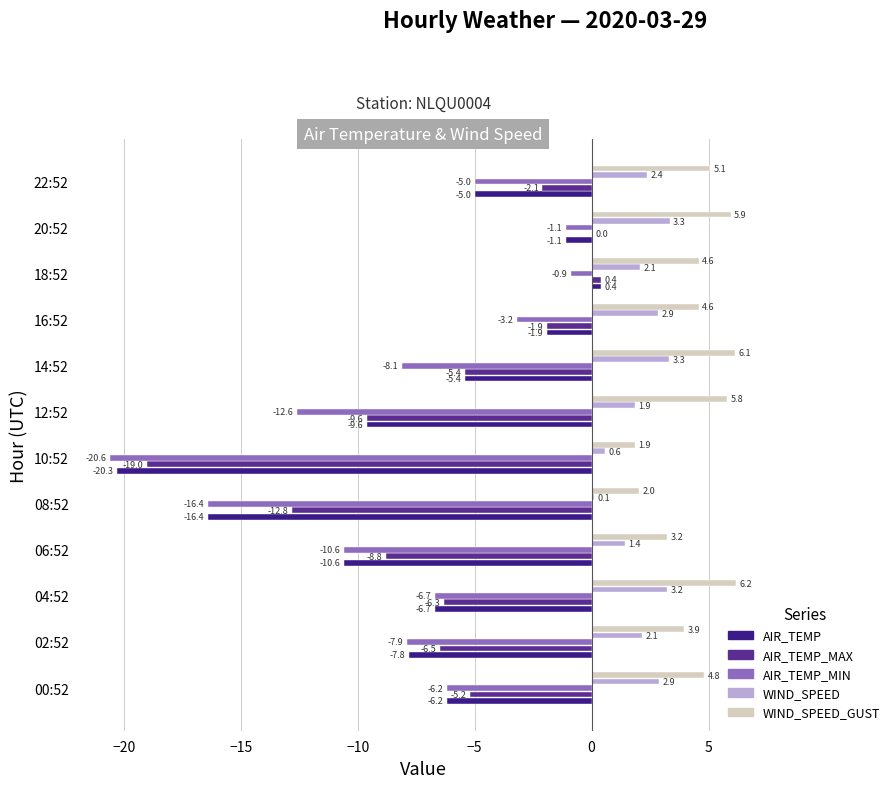

How many values in the AIR_TEMP_MAX series exceed -5?

4